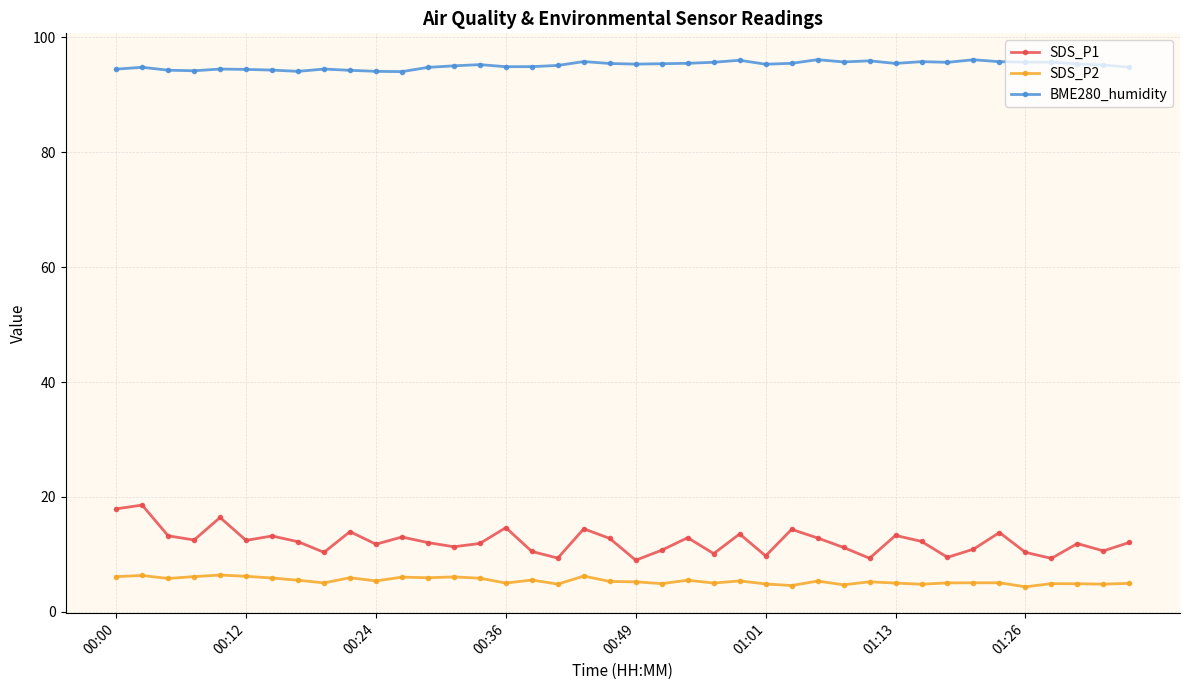

List the series in order of their peak value, highest first.

BME280_humidity, SDS_P1, SDS_P2